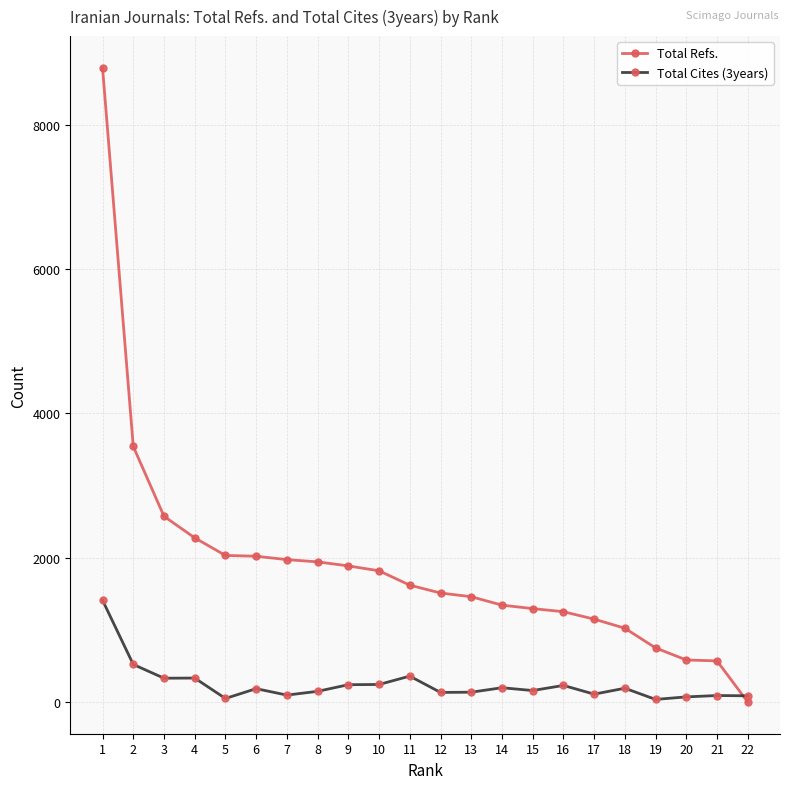

List the series in order of their peak value, lowest first.

Total Cites (3years), Total Refs.